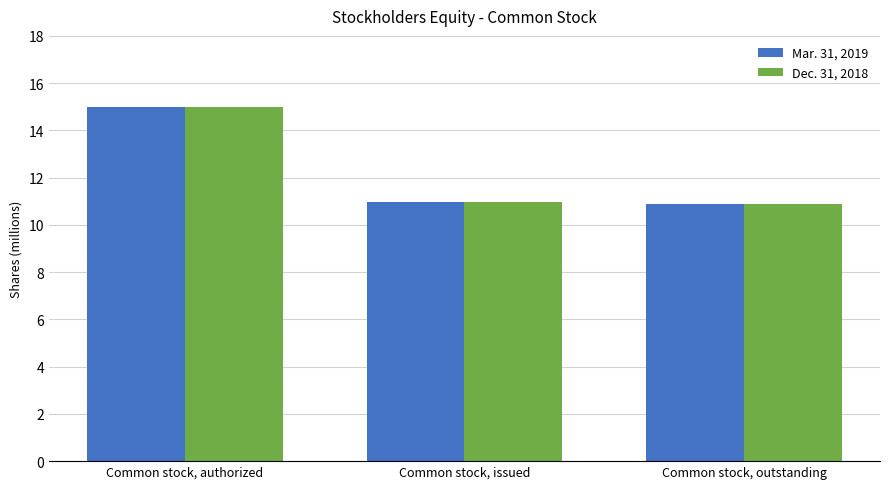

Does the chart contain any negative values?

No